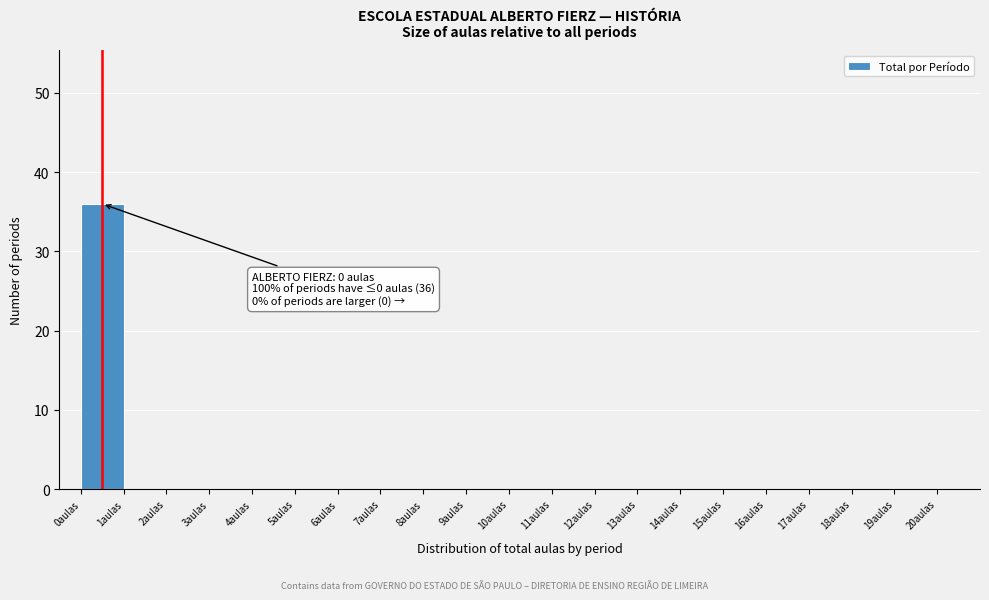

Over which range of the x-axis is the bar tallest?

0 to 1